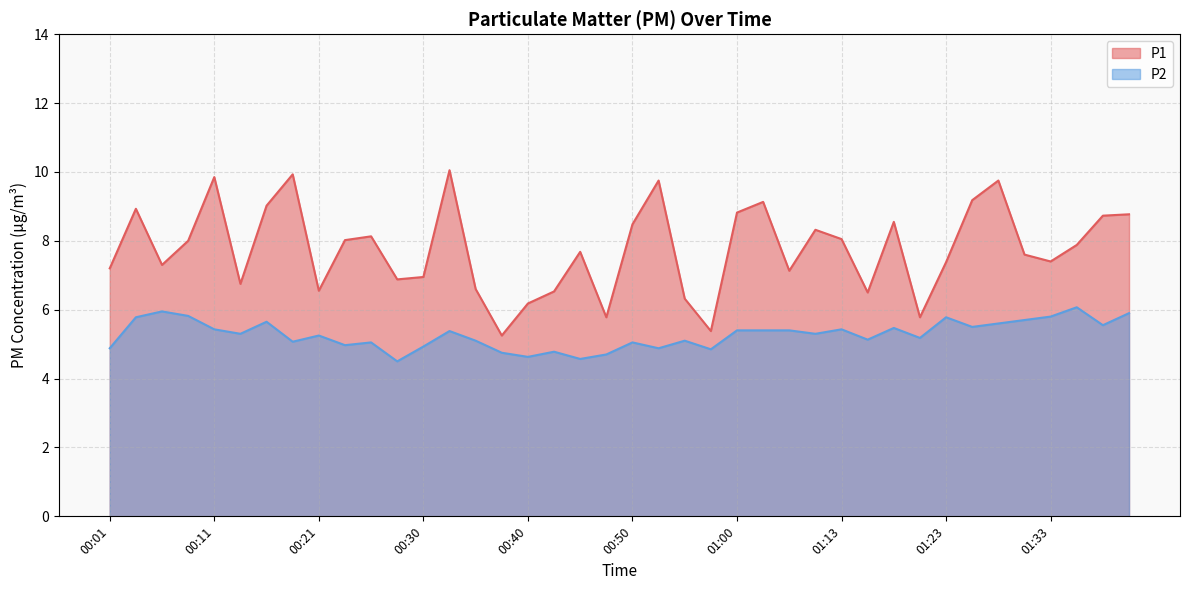

The P2 series shows 6.8 at 00:50. True or false?

False